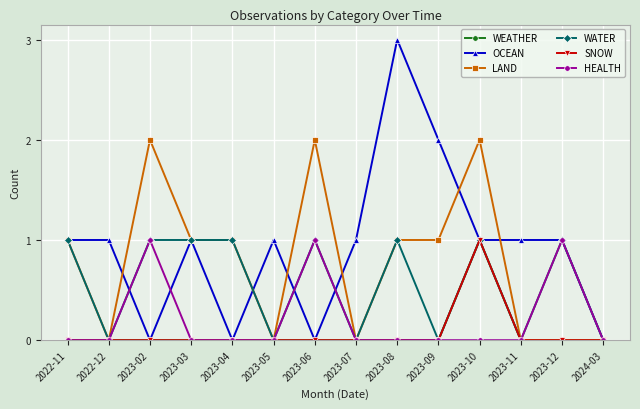

What is the total value across all series at 2023-11?

1